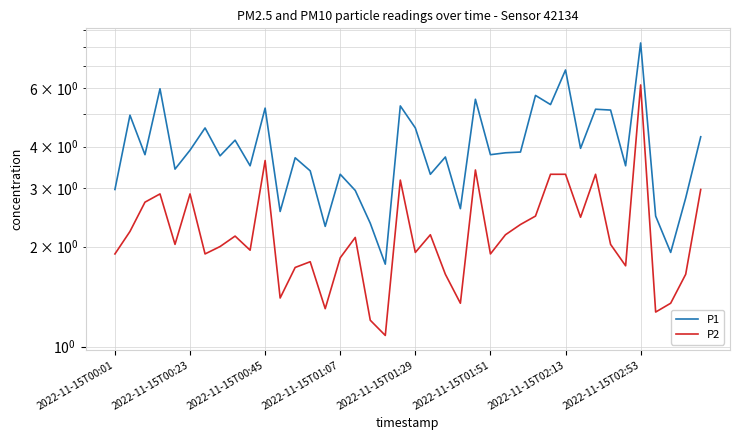

Read the P1 value at 39.

4.3